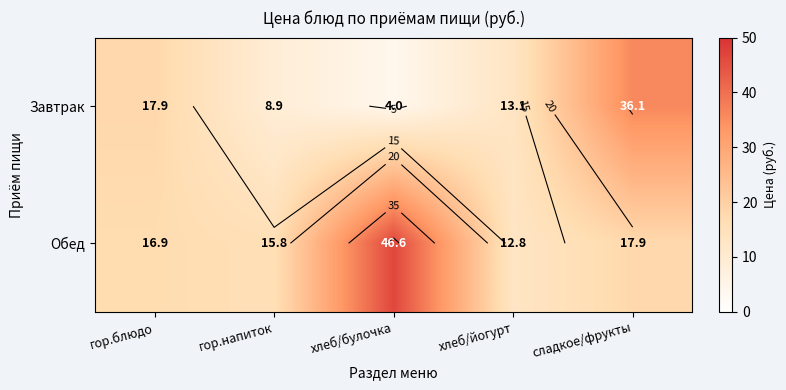

Which series changed the most between гор.блюдо and сладкое/фрукты?

Завтрак